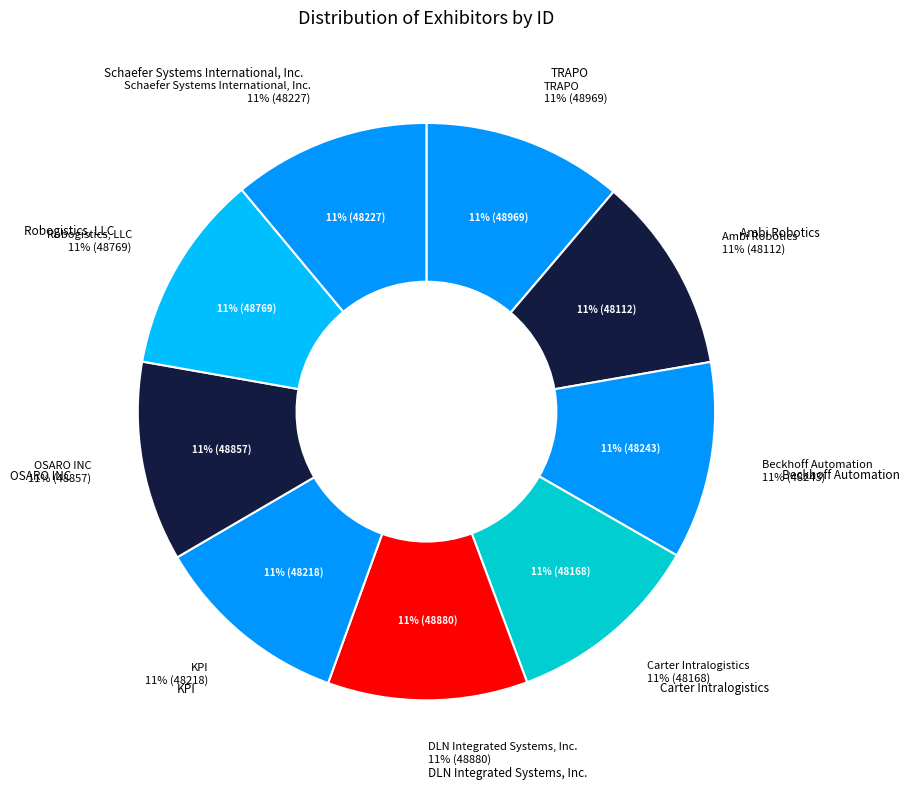

Between DLN Integrated Systems, Inc. and Ambi Robotics, which is larger?

DLN Integrated Systems, Inc.